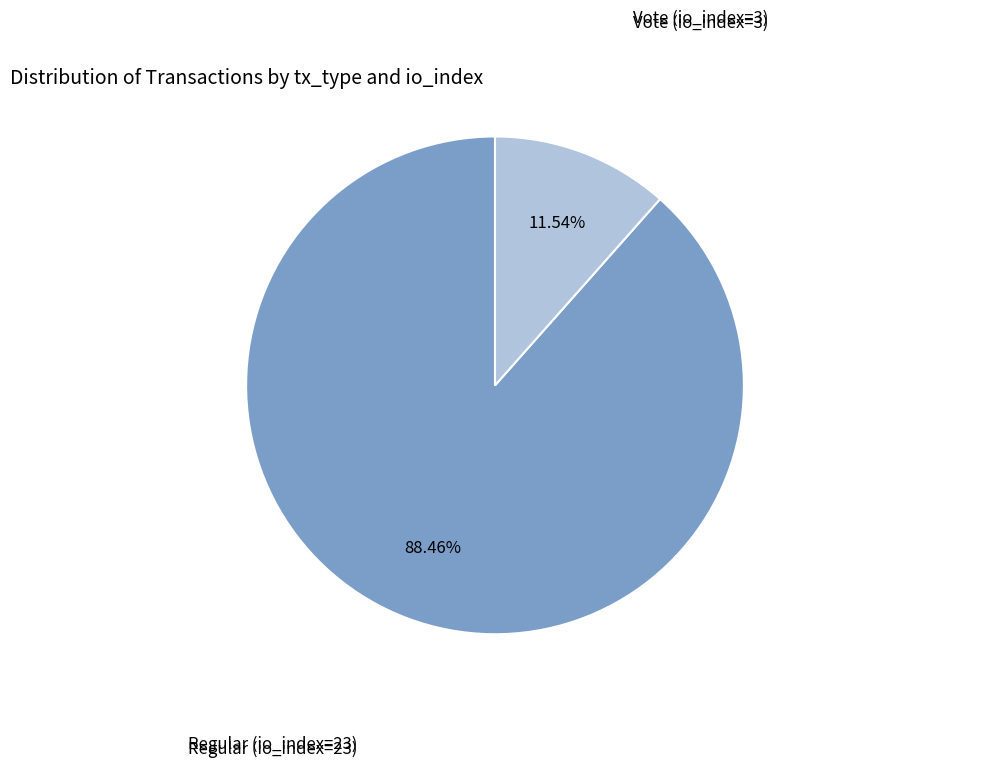

Count the number of slices in the pie.

2